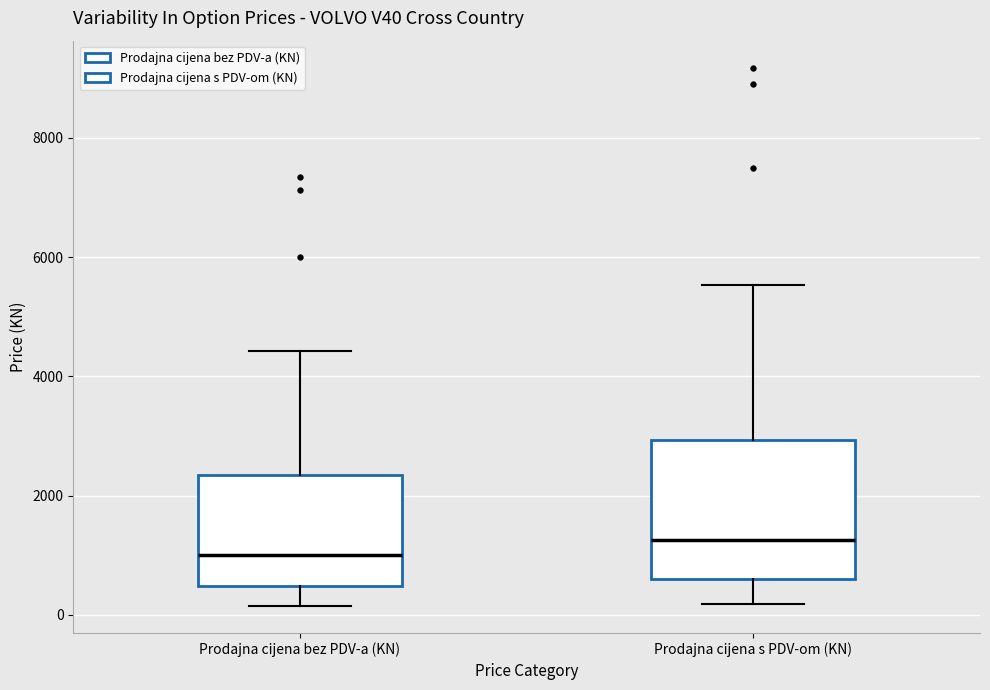

Which box is the tallest, from its lower edge to its upper edge?

Prodajna cijena s PDV-om (KN)